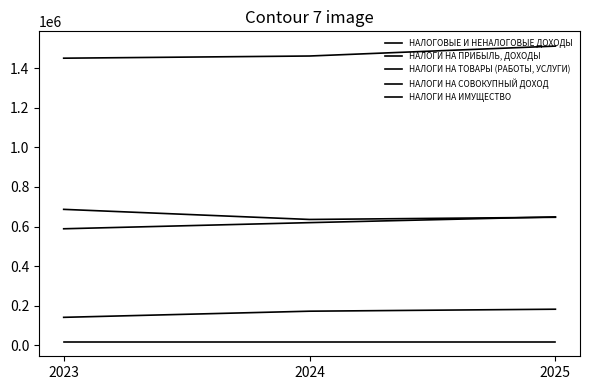

At which label is НАЛОГИ НА ПРИБЫЛЬ, ДОХОДЫ closest to 162500?

2024